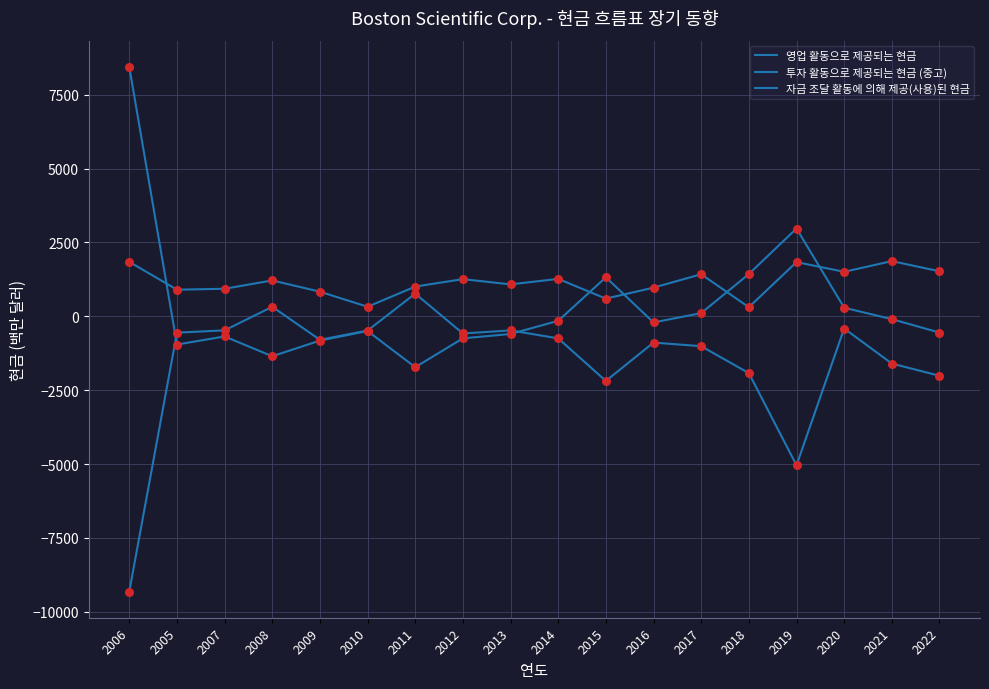

Which series has the largest total across all categories?

영업 활동으로 제공되는 현금